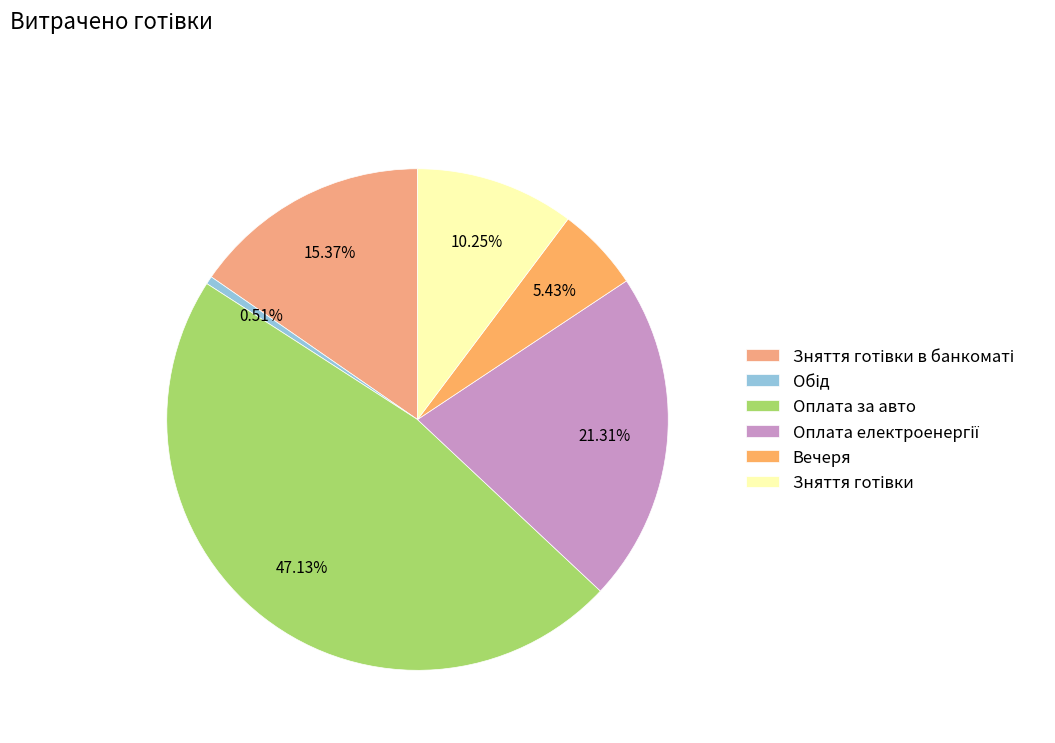

What percentage is the Вечеря slice, to the nearest percent?

5%